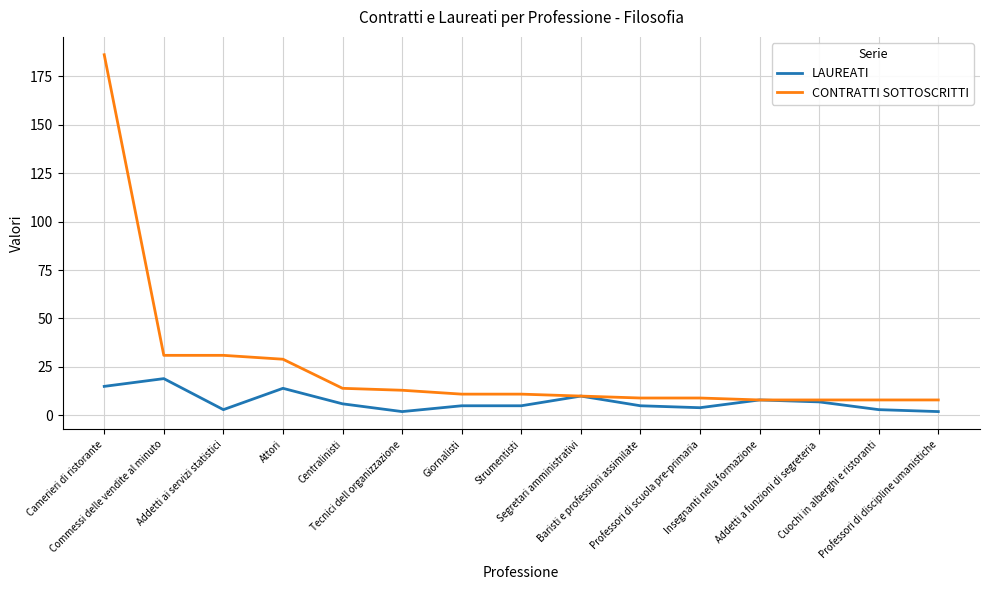

Is it true that CONTRATTI SOTTOSCRITTI equals 9 at Baristi e professioni assimilate?

True